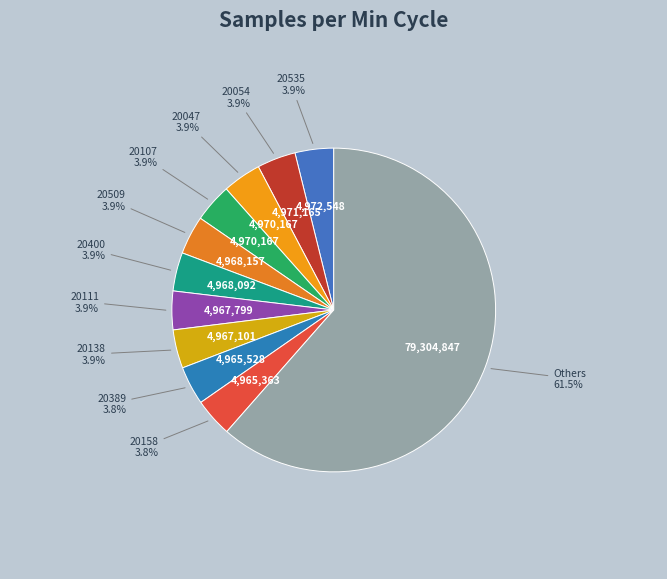

Count the number of slices in the pie.

11